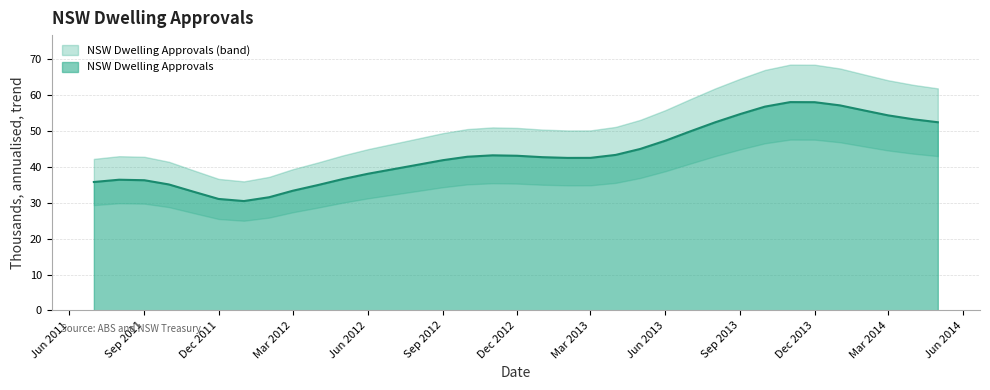

The value of NSW Dwelling Approvals at Mar 2013 is 63.5. True or false?

False